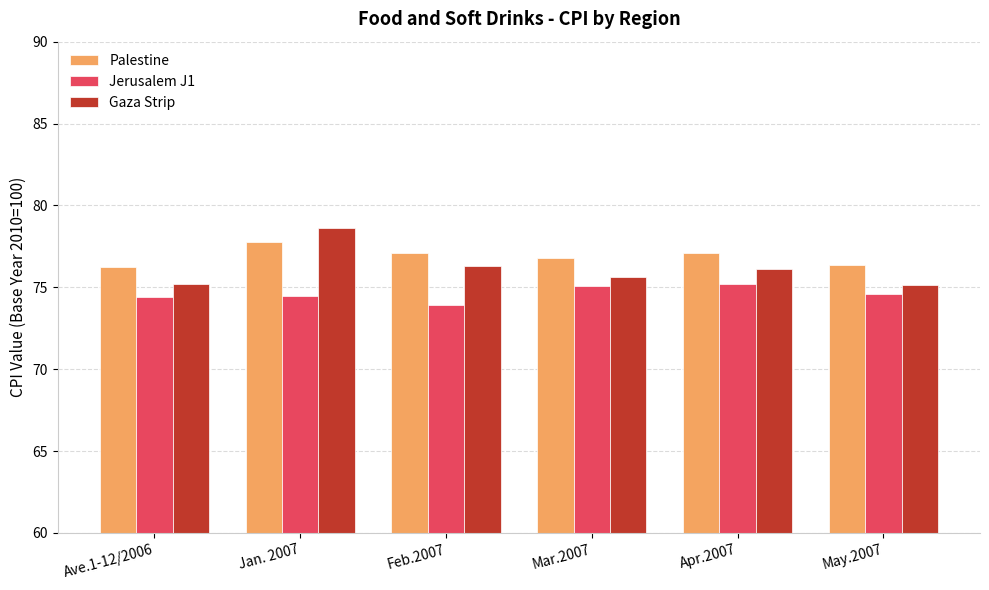

Which series has the largest range (max minus min)?

Gaza Strip